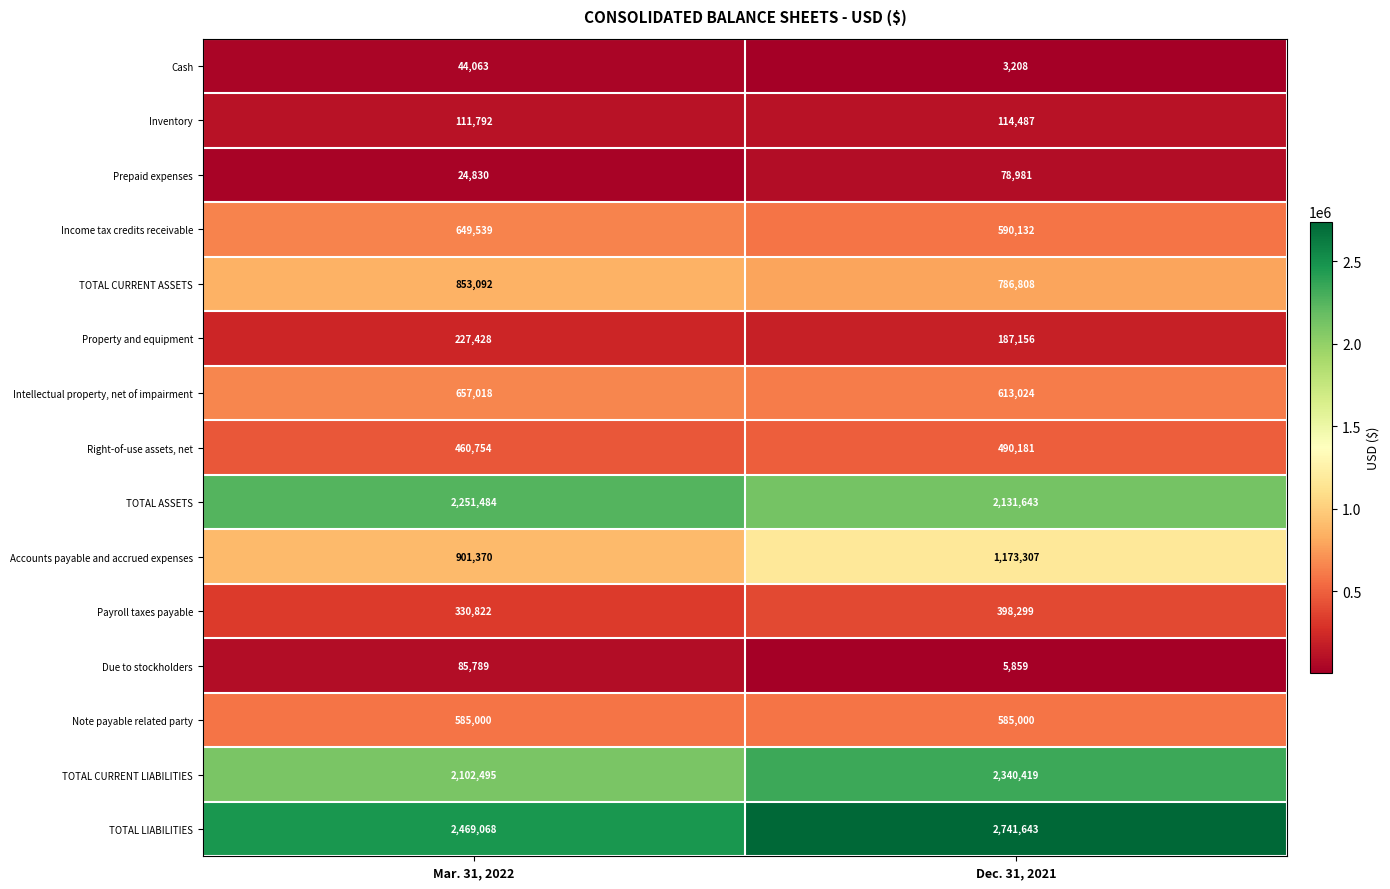

What is the sum of all Due to stockholders values?

91648